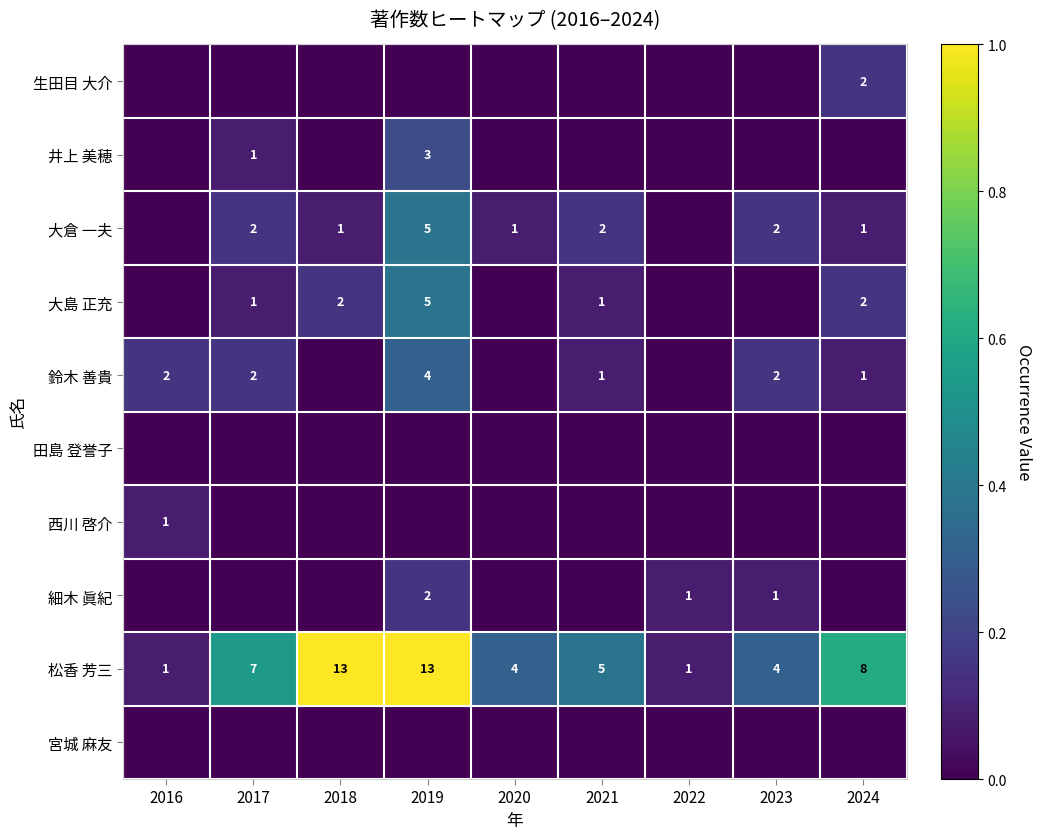

What is the difference between the second highest and minimum values in the 松香 芳三 series?

12